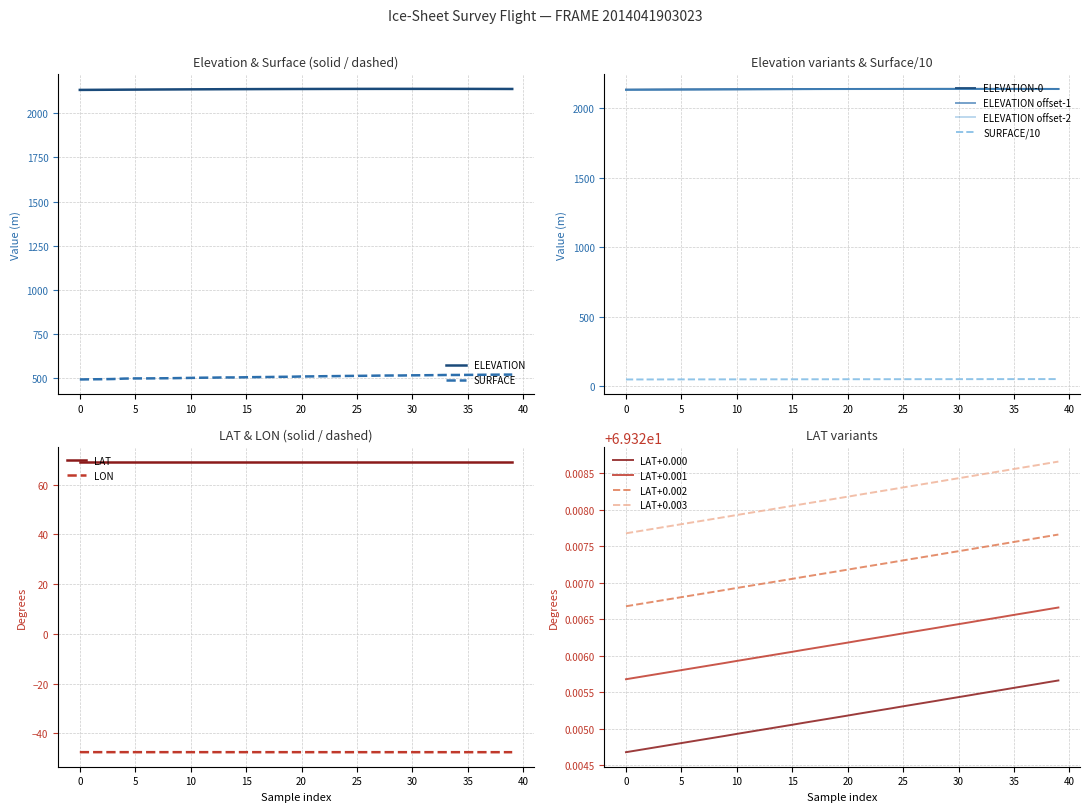

At which label does LON reach its minimum?

39